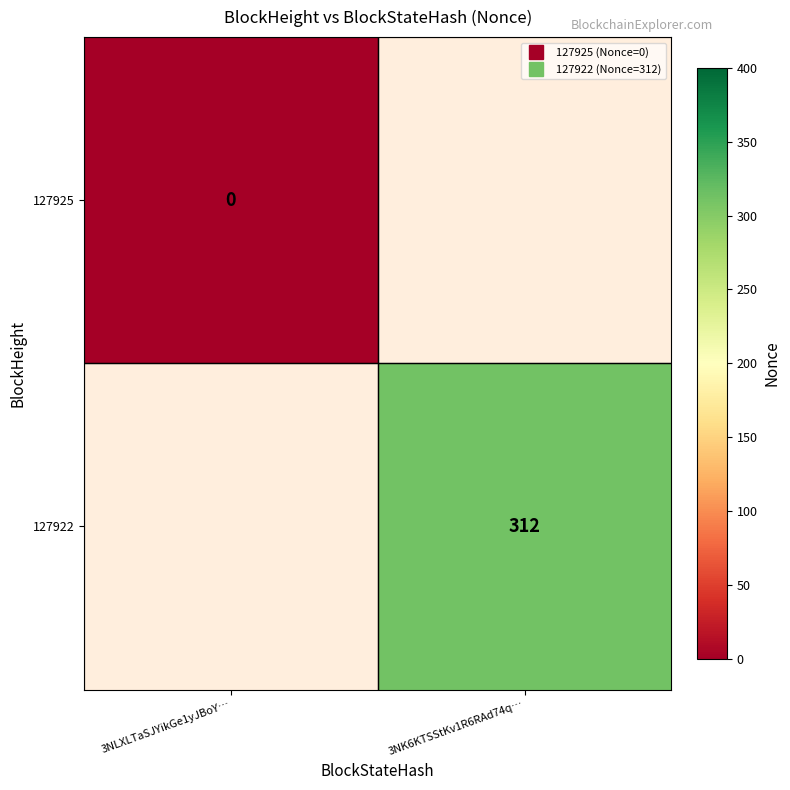

How many positive values does the 127922 series have?

1